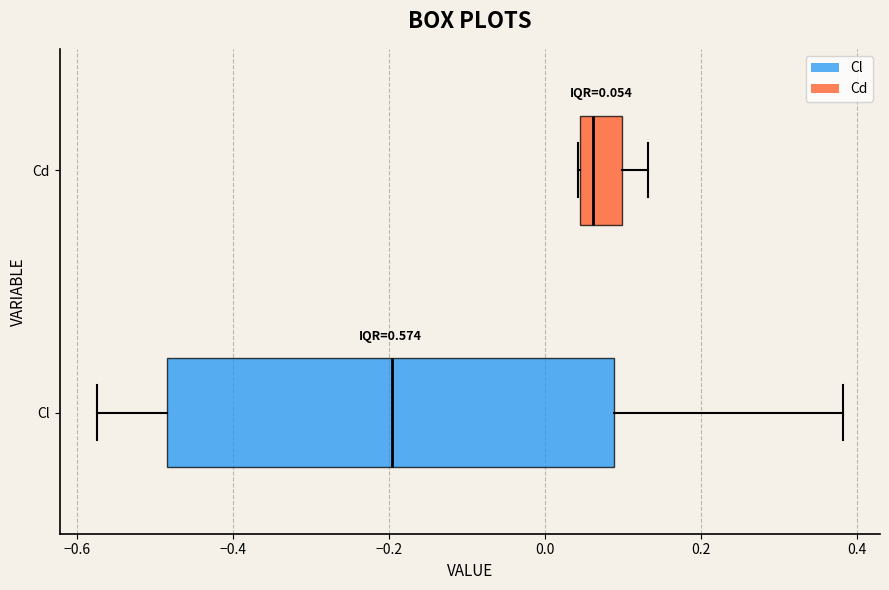

Which box has the furthest to the right median line?

Cd